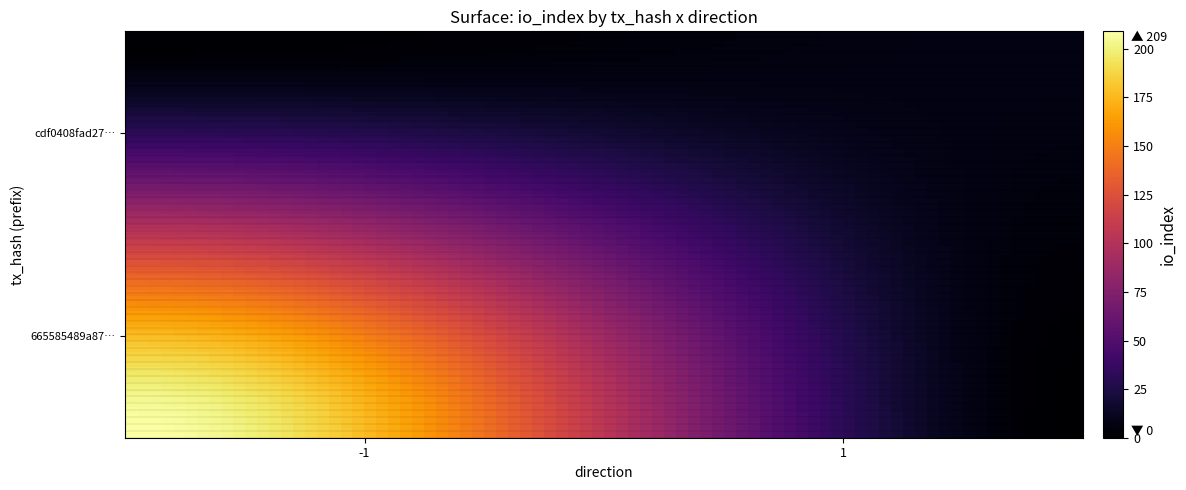

What is the greatest value displayed?

209